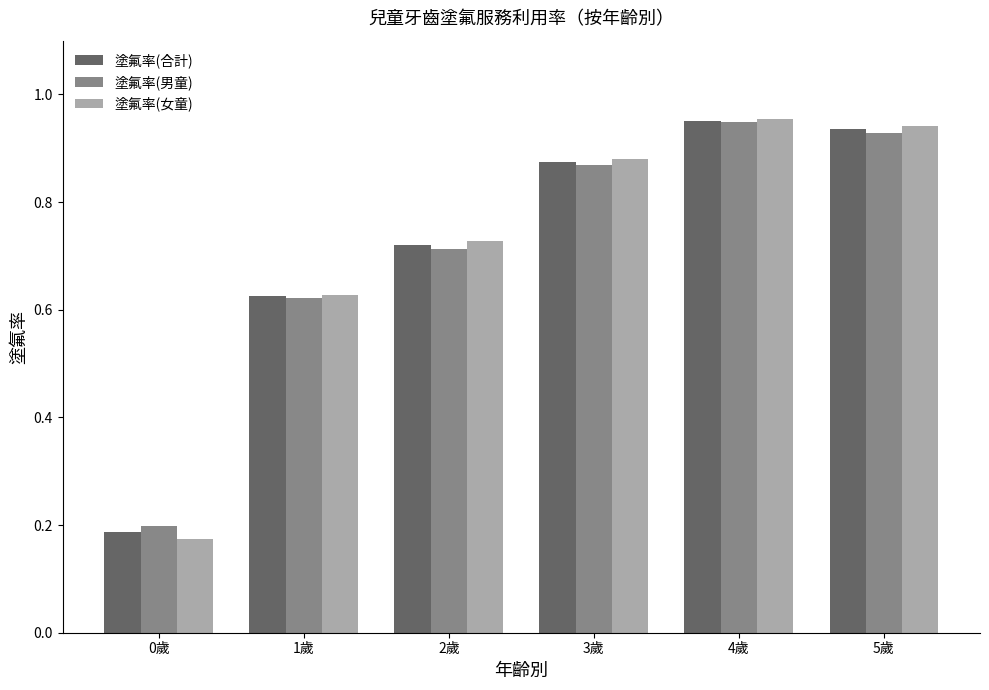

What is the sum of all 塗氟率(女童) values?

4.3